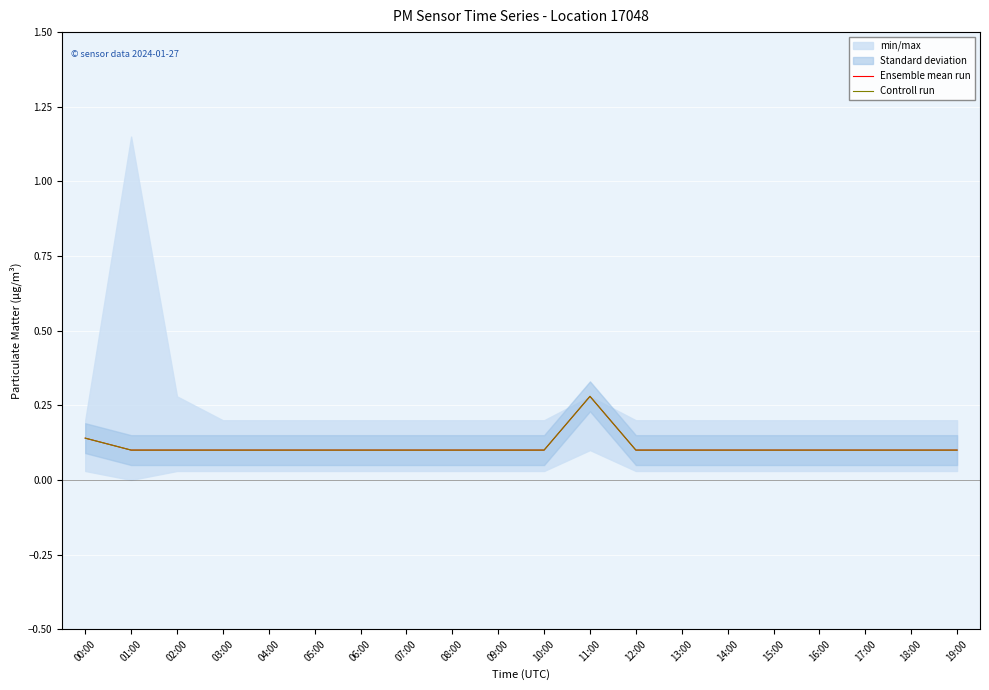

At how many categories does at least one series exceed 0?

20